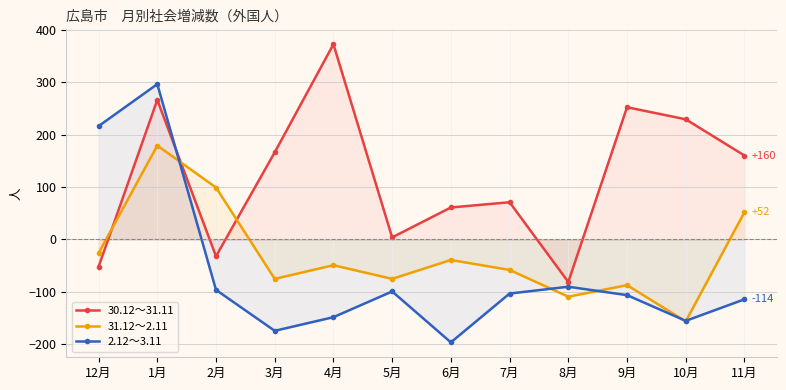

At which category is the sum across all series the highest?

1月